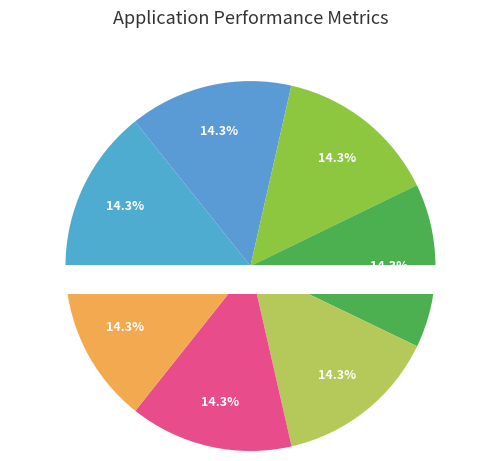

Approximately how many times larger is the value at 4-Fri compared to 28-Fri?

1.0